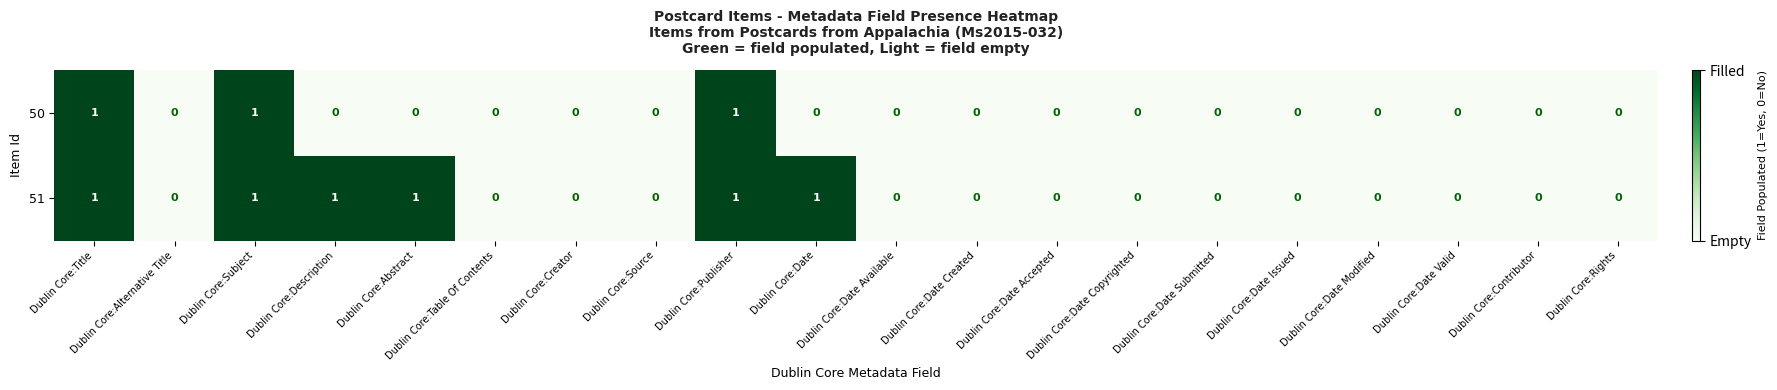

The value of 50 at Dublin Core:Table Of Contents is 0. True or false?

True